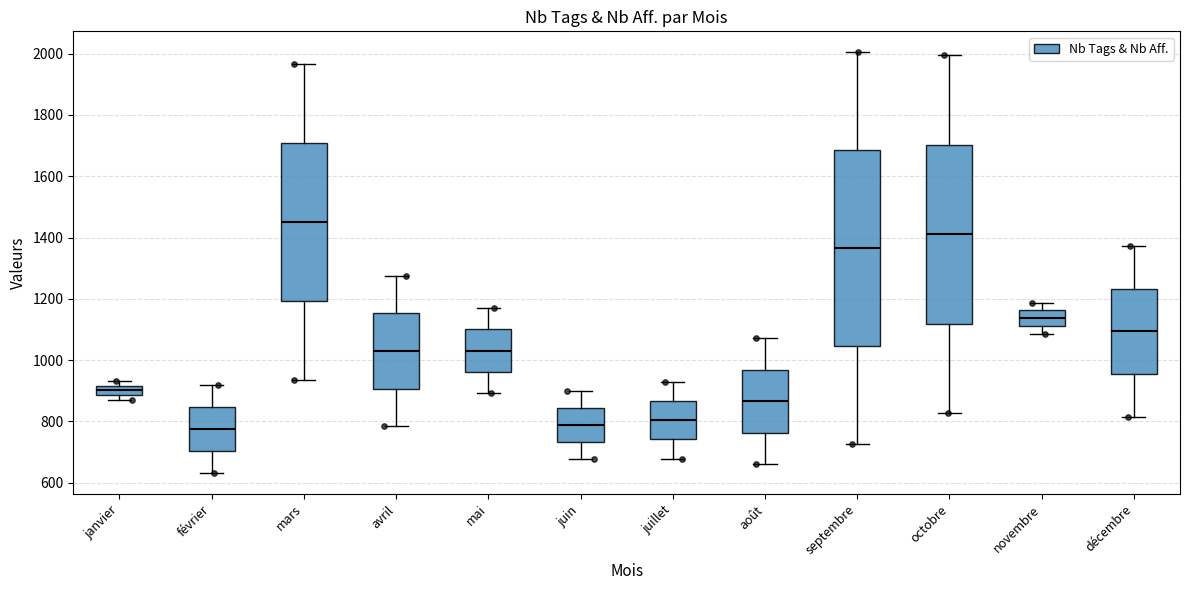

Where is the upper edge of the box for avril on the y-axis? The values are not printed on the chart, so give them approximately, as read against the axis.

1160